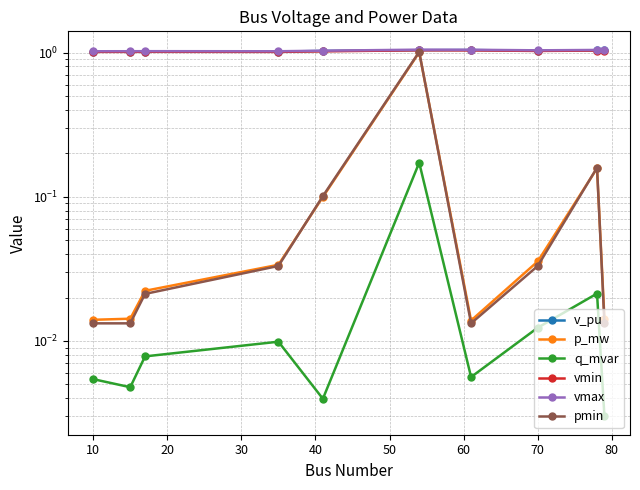

At 80, list the series in order from smallest to largest.

q_mvar, p_mw, pmin, vmin, v_pu, vmax